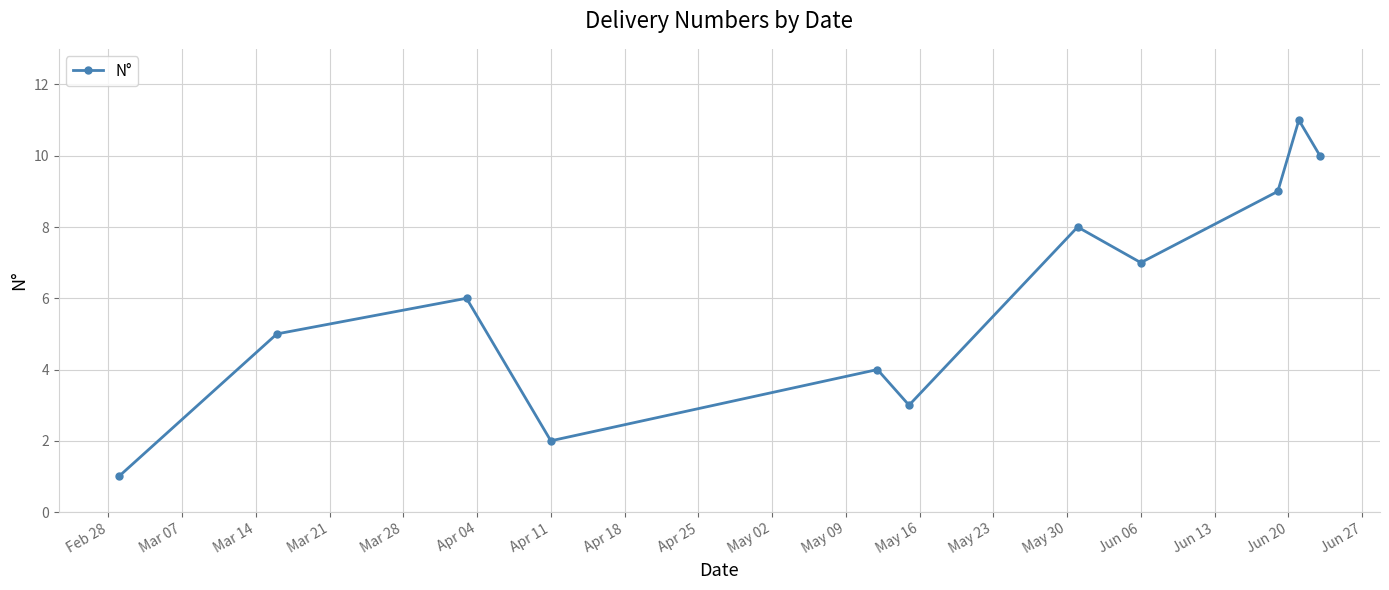

What is the maximum value shown in the chart?

11